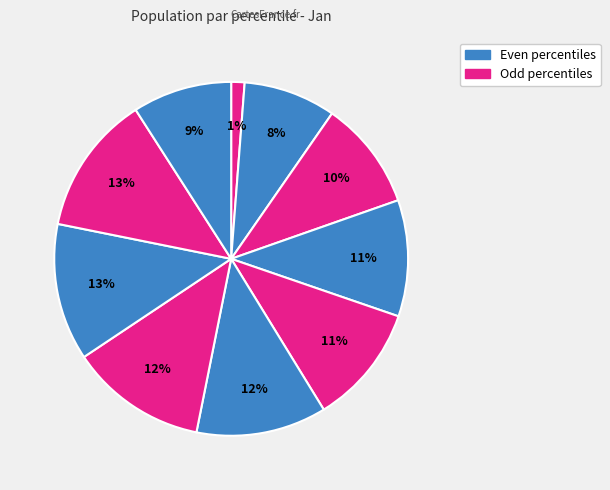

How many slices are in this pie chart?

10